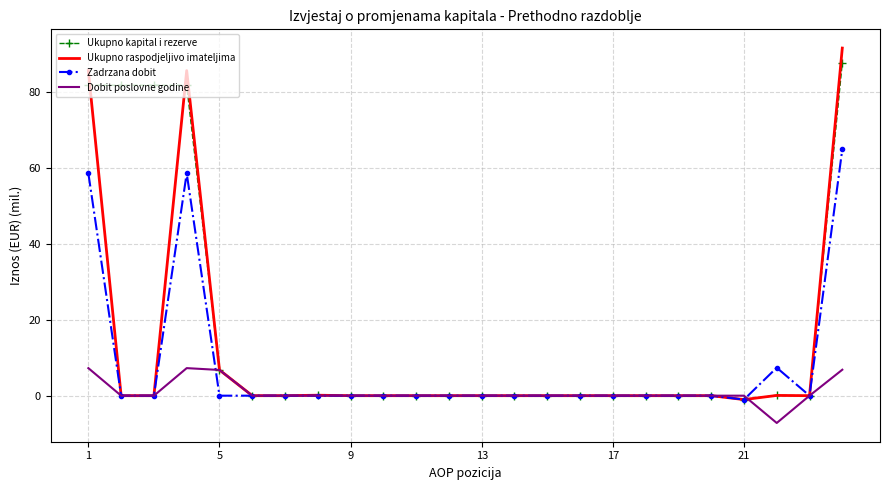

List the series in order of their overall mean, lowest first.

Dobit poslovne godine, Zadrzana dobit, Ukupno raspodjeljivo imateljima, Ukupno kapital i rezerve